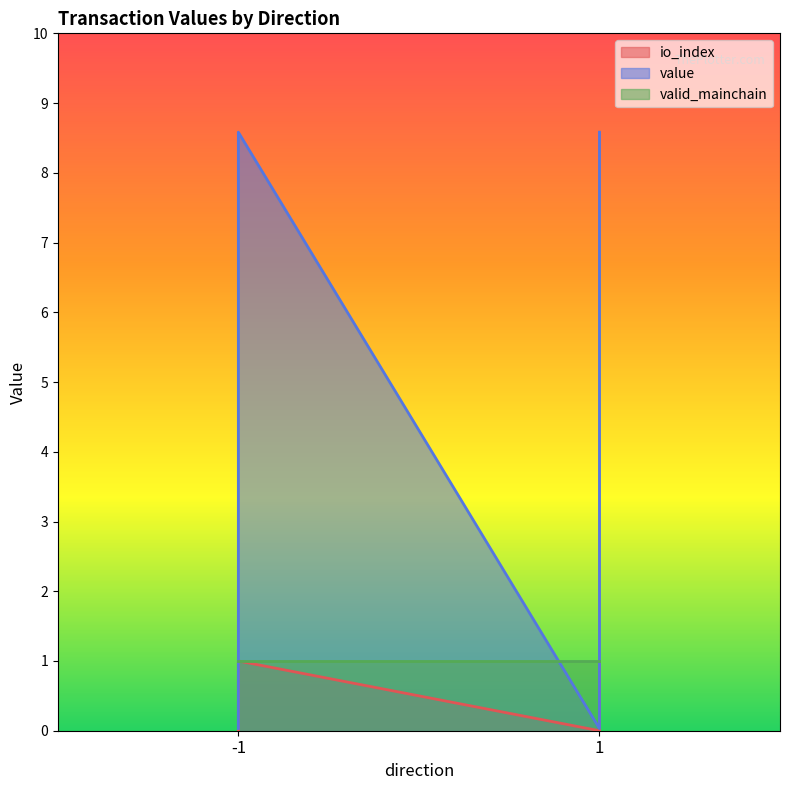

True or false: value and io_index intersect in this chart.

False